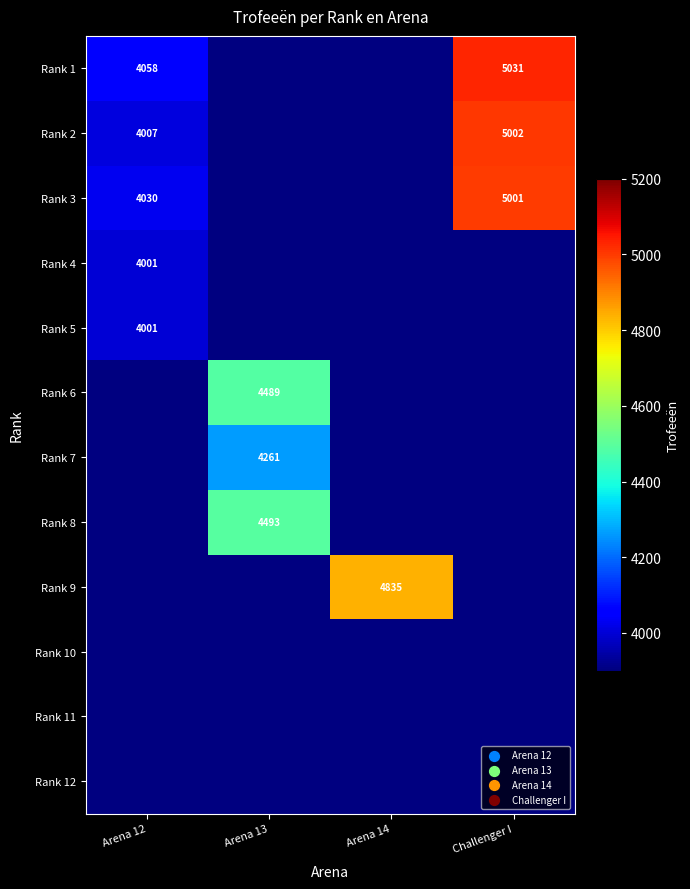

At how many categories does at least one series exceed 4326?

3